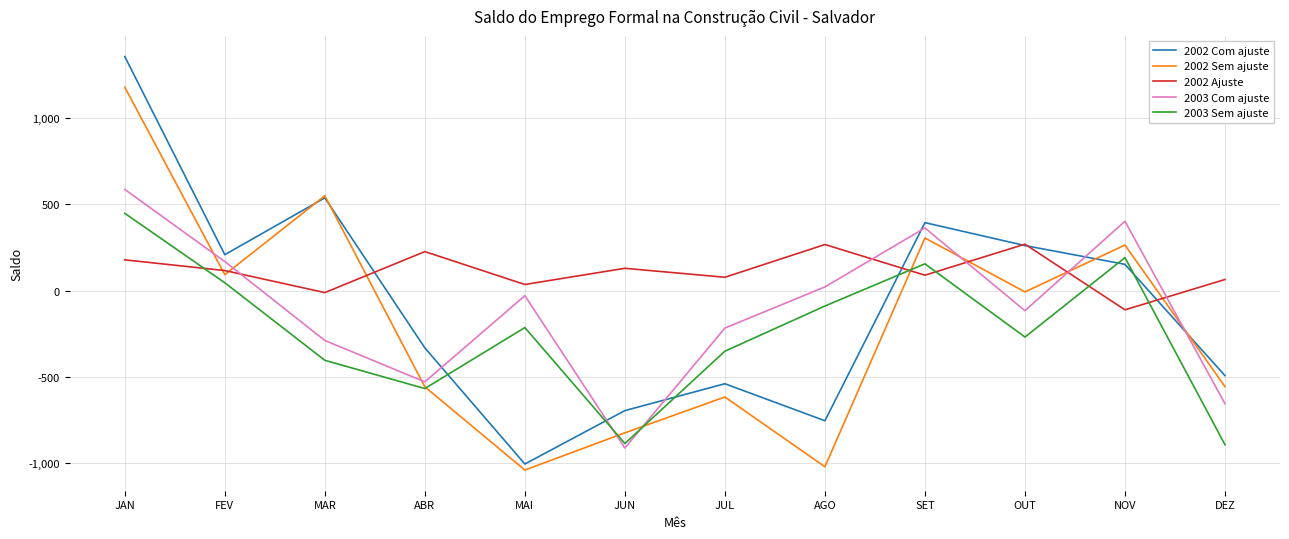

After their last crossing, which series has the higher values: 2003 Com ajuste or 2002 Sem ajuste?

2002 Sem ajuste